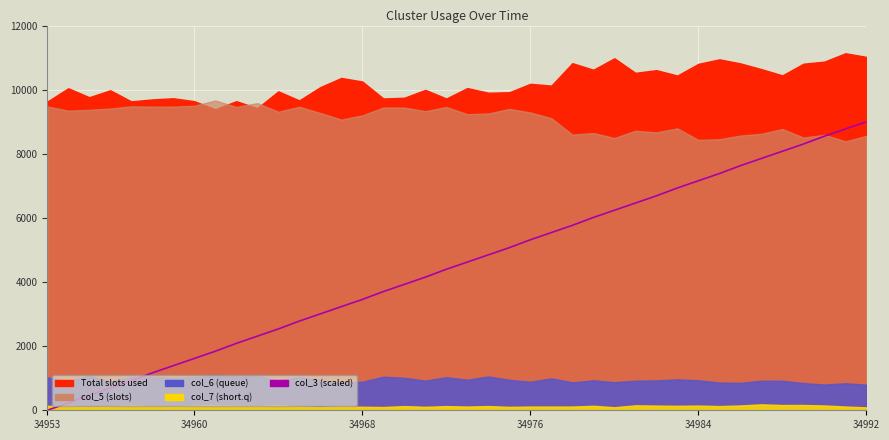

What is the average value?

4504.1